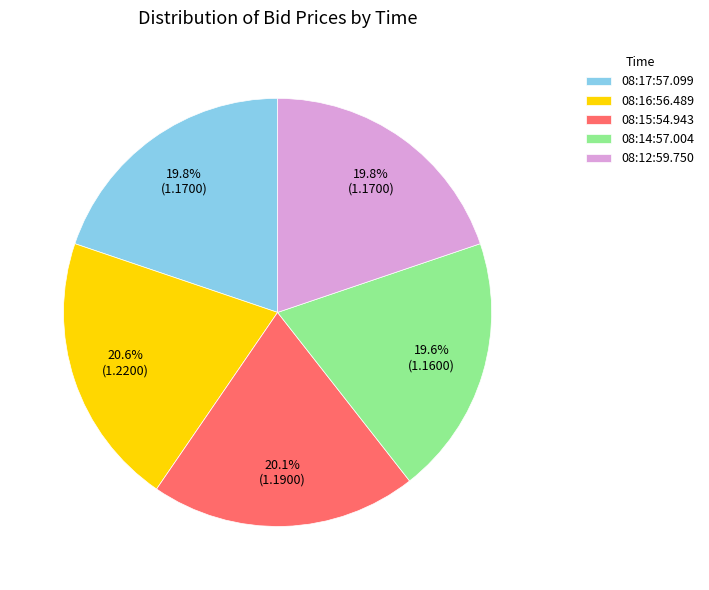

To the nearest percent, what portion does 08:17:57.099 represent?

20%